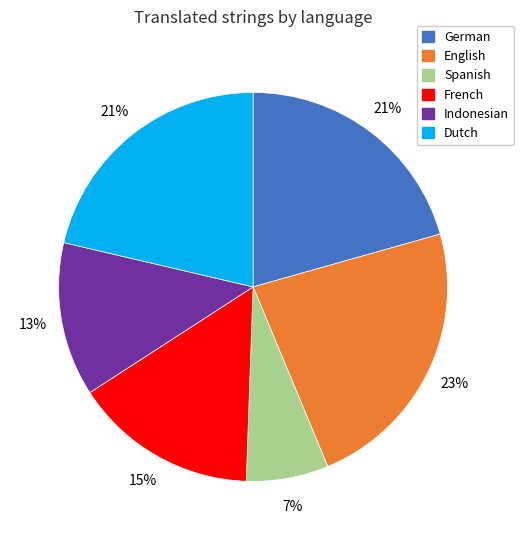

How many slices are in this pie chart?

6